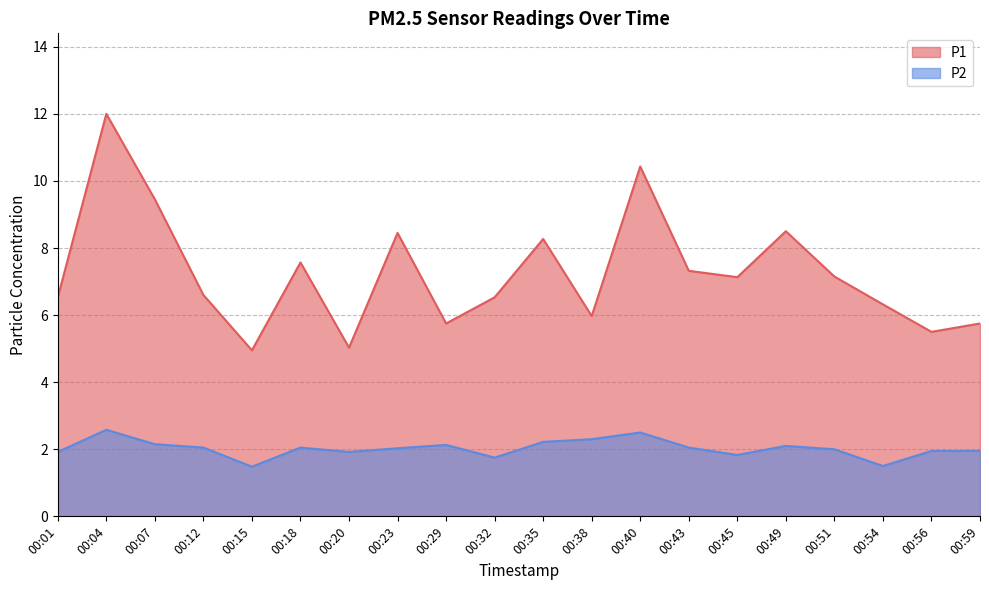

True or false: P2 and P1 intersect in this chart.

False